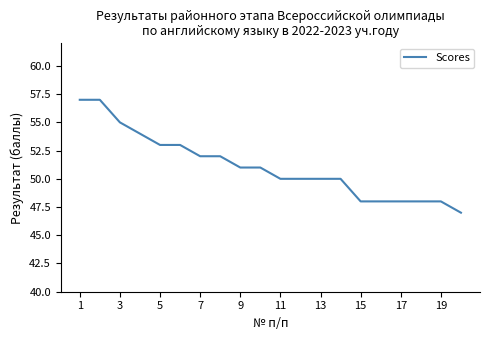

What is the minimum value shown in the chart?

47